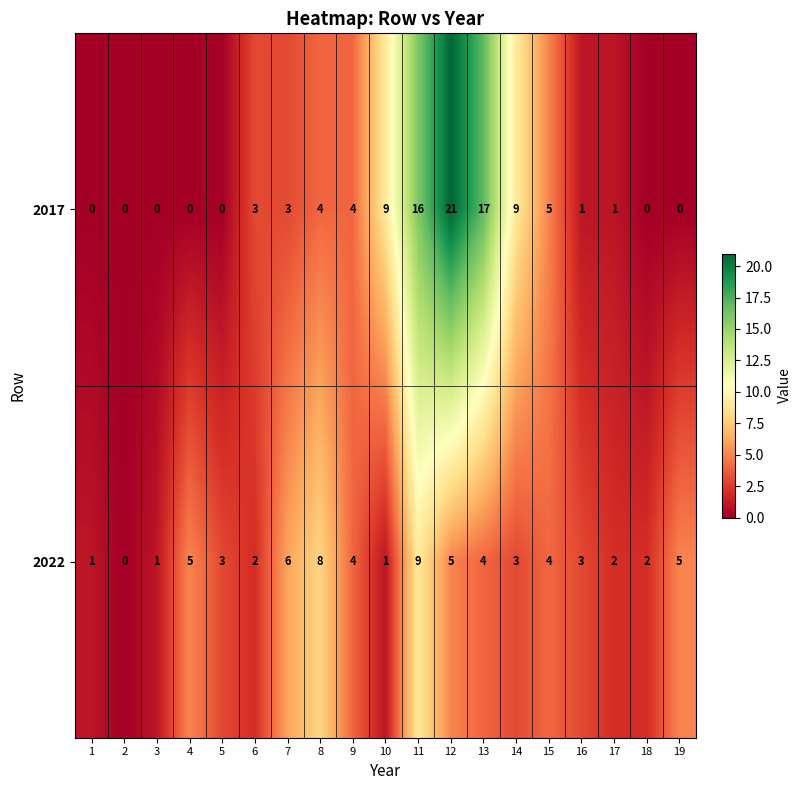

At which category is the sum across all series the highest?

12